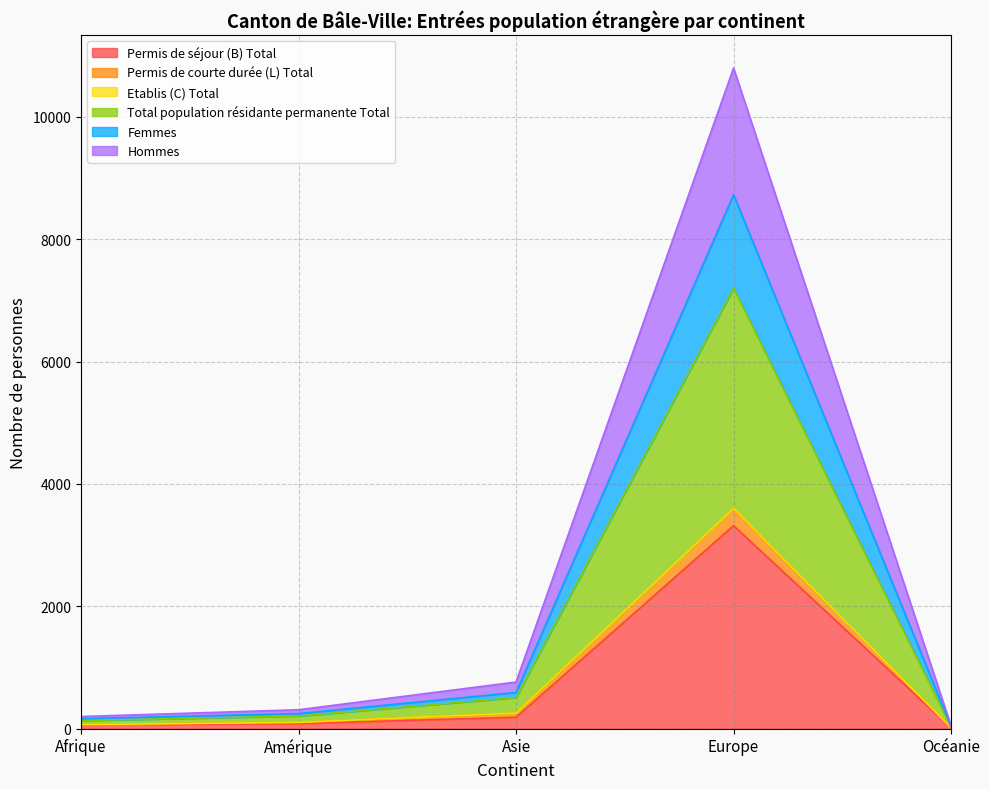

True or false: Femmes and Permis de séjour (B) Total intersect in this chart.

False